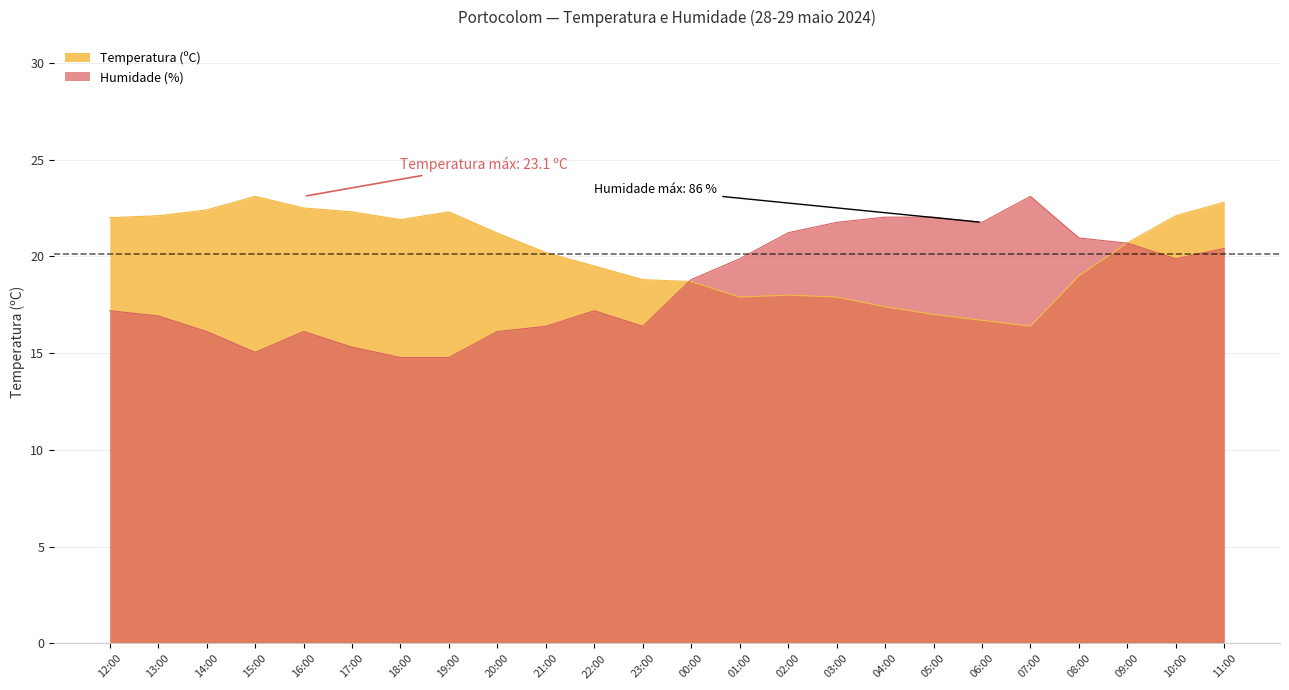

What is the sum of all Humidade (%) values?

444.8